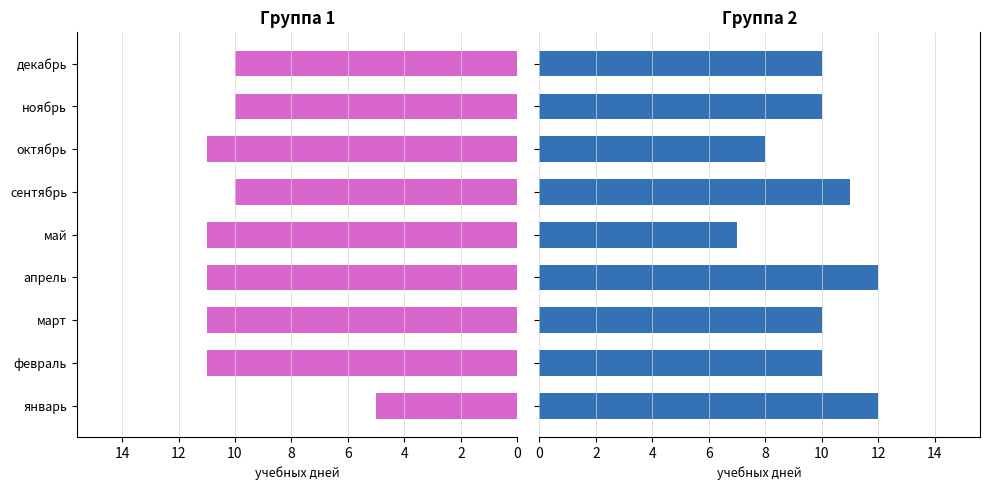

Reading left to right, extract all data points from this chart.

Группа 1: -5	-11	-11	-11	-11	-10	-11	-10	-10
Группа 2: 12	10	10	12	7	11	8	10	10